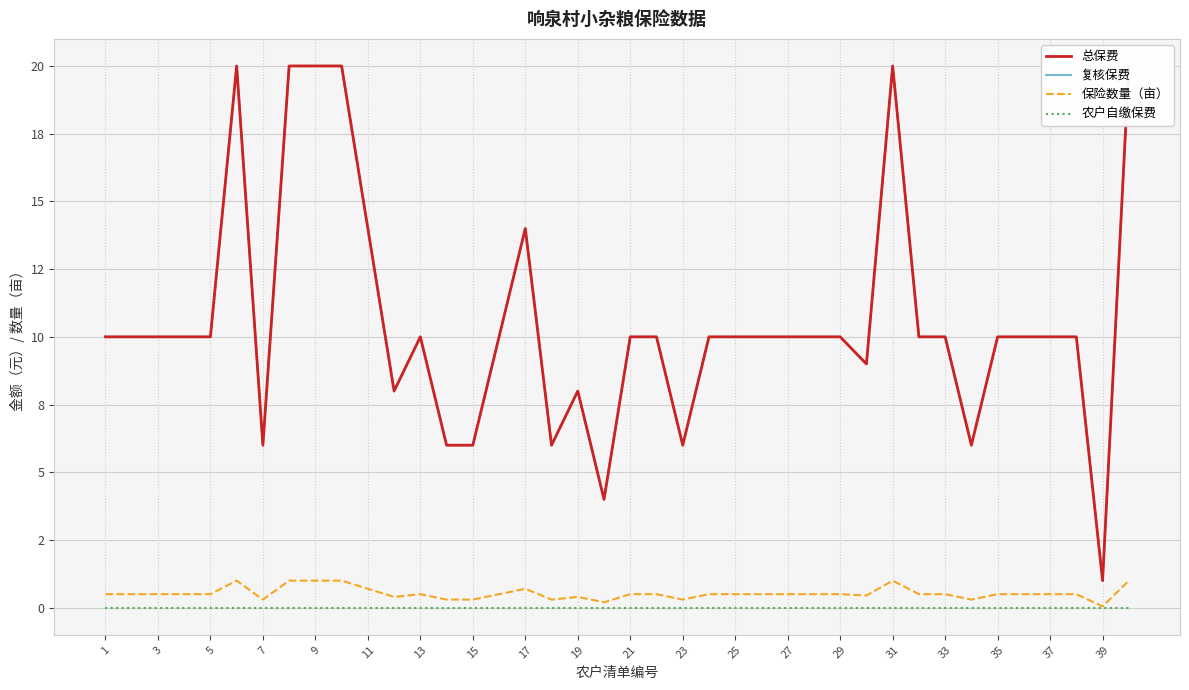

What is the difference between the maximum and minimum values in the 保险数量（亩） series?

0.9